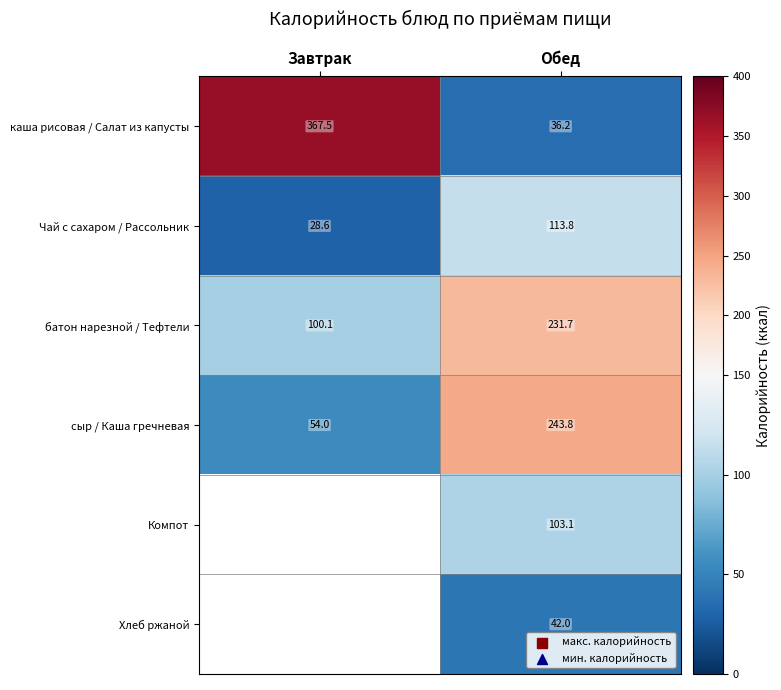

What is the difference between the highest and lowest values at Обед?

207.6